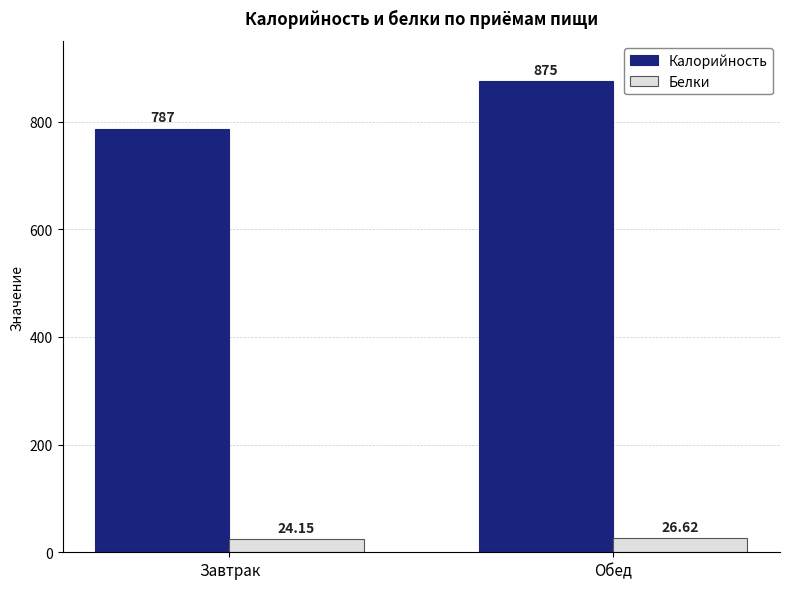

How many groups of bars are there?

2